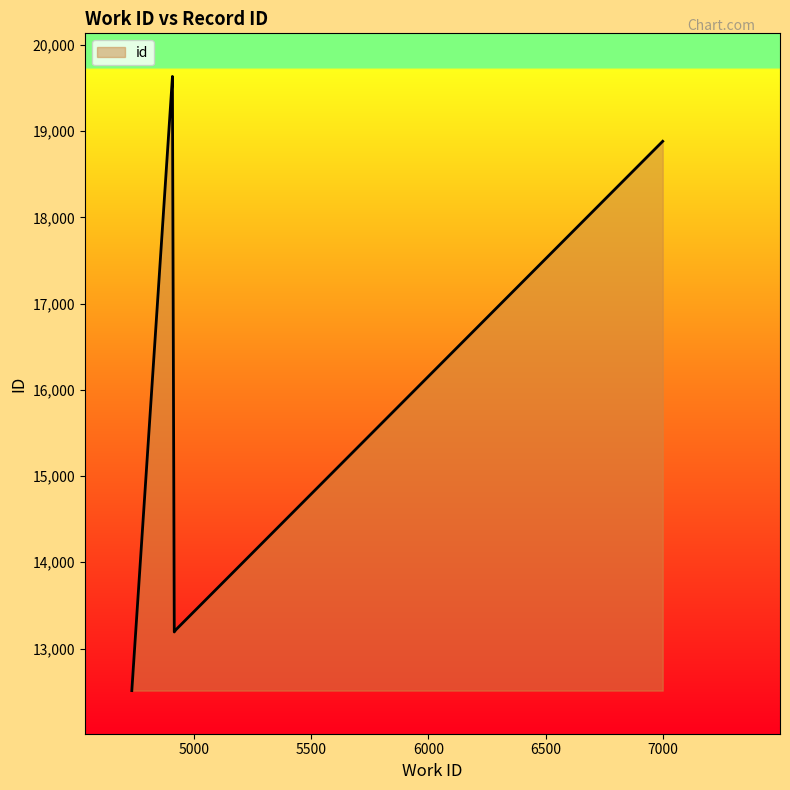

What value does the data have at 4909?

19630